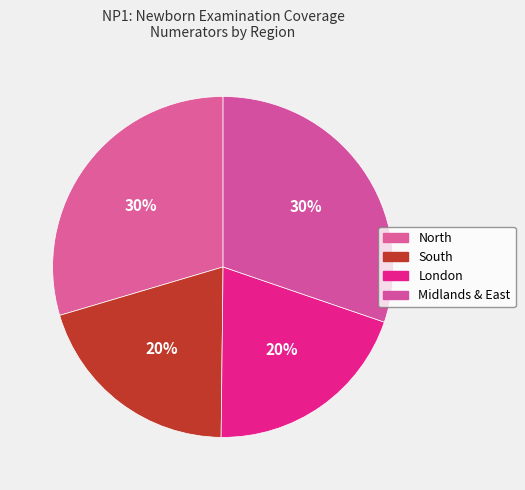

What is the smallest slice in the pie chart?

London